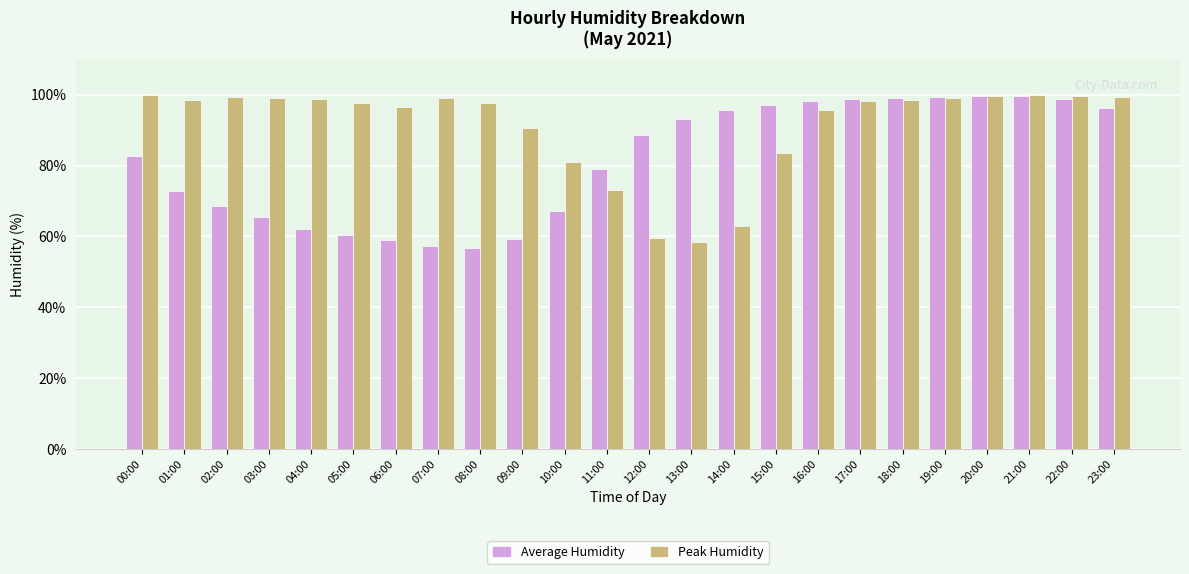

Where is Peak Humidity nearest to the value 79?

10:00